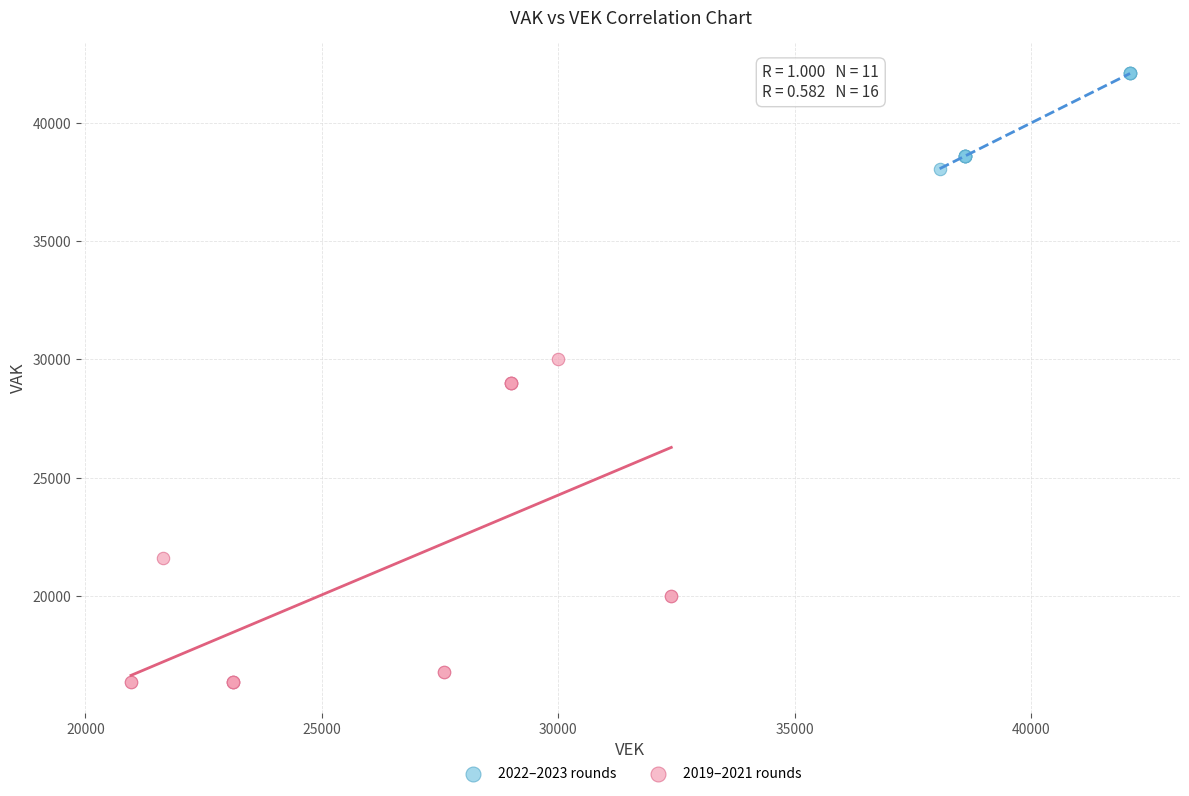

Which series has the widest spread of Y values?

2019–2021 rounds